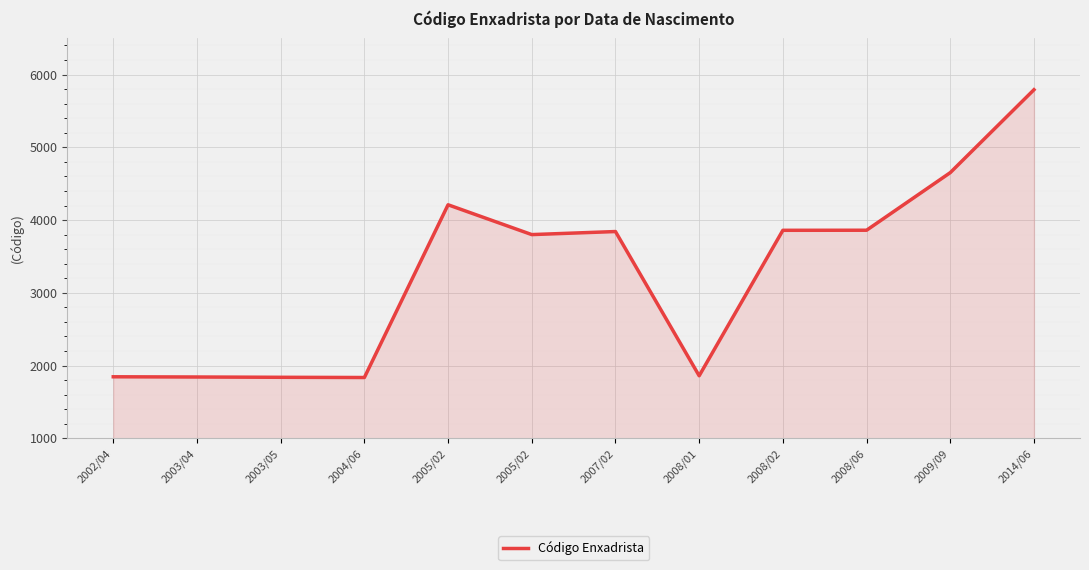

Is this an area chart (filled region under the line)?

Yes